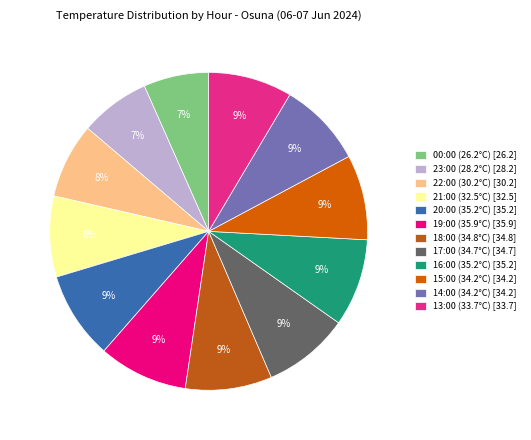

To the nearest percent, what is the difference between the 23:00 (28.2°C) and 14:00 (34.2°C) slice percentages?

2%